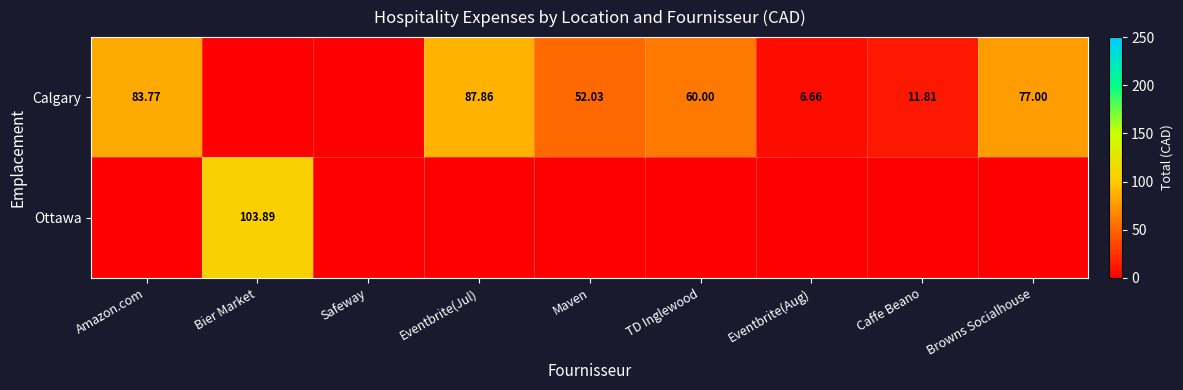

Rank the series at Safeway from highest to lowest value.

Calgary, Ottawa